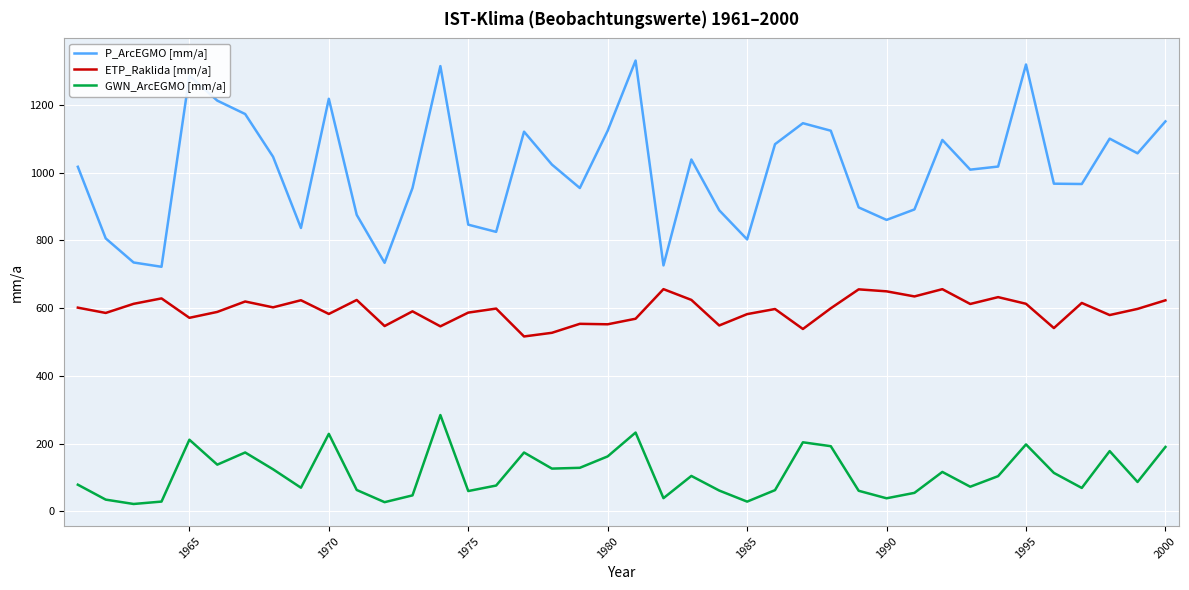

True or false: GWN_ArcEGMO [mm/a] has more than 1 points higher than both neighbors.

True